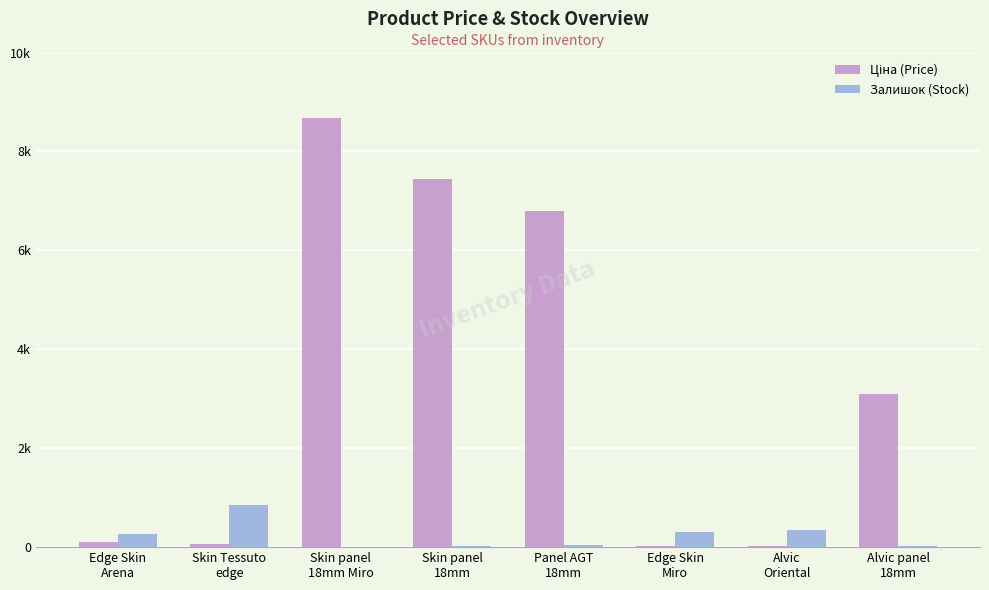

What is the sum of all Залишок (Stock) values?

1846.0